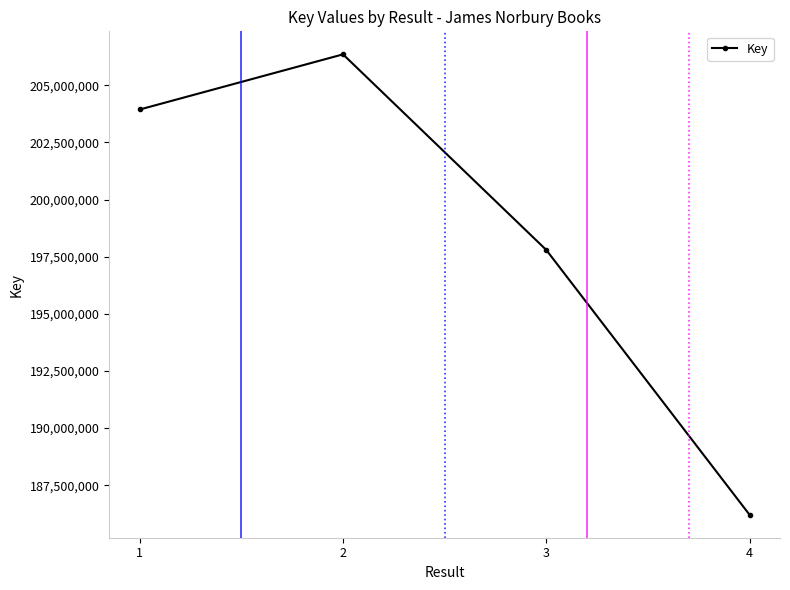

What value does the data have at 3?

197794326